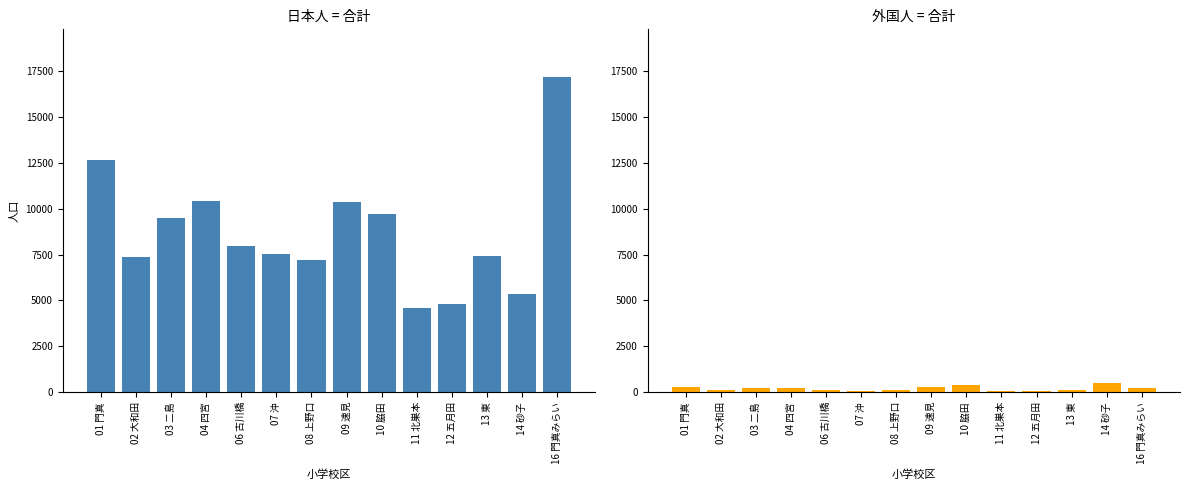

Is the value of 外国人 at 12 五月田 greater than the value of 日本人 at 04 四宮?

No